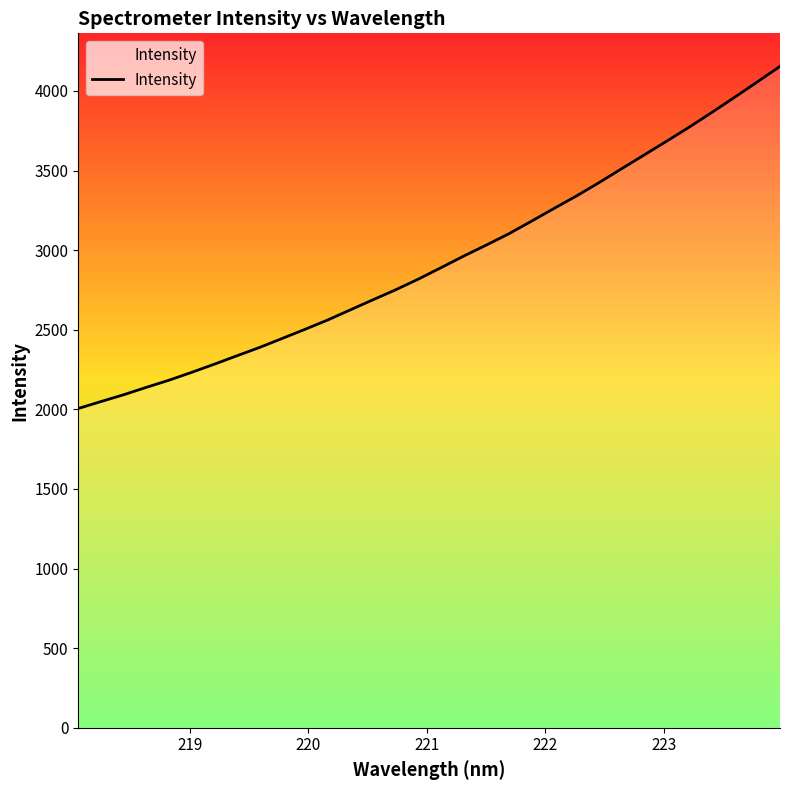

What is the maximum value shown in the chart?

4154.3